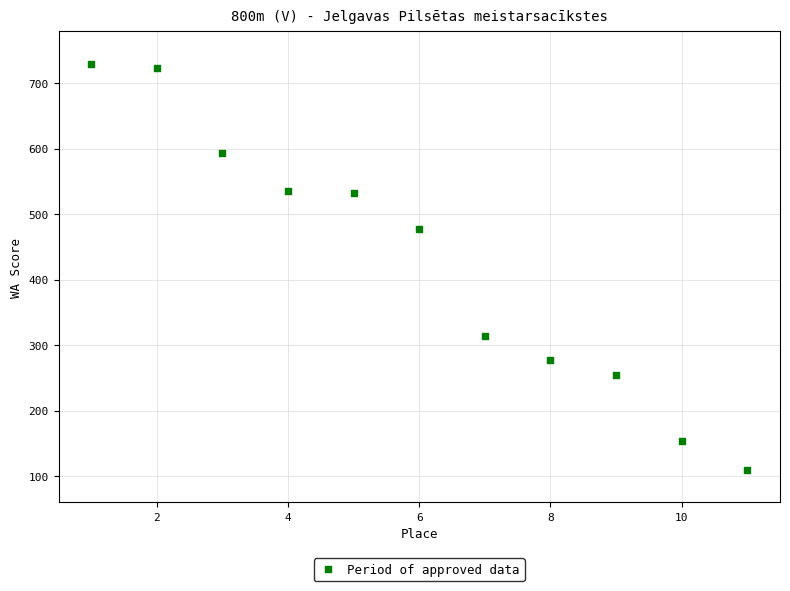

What is the average Y value?

428